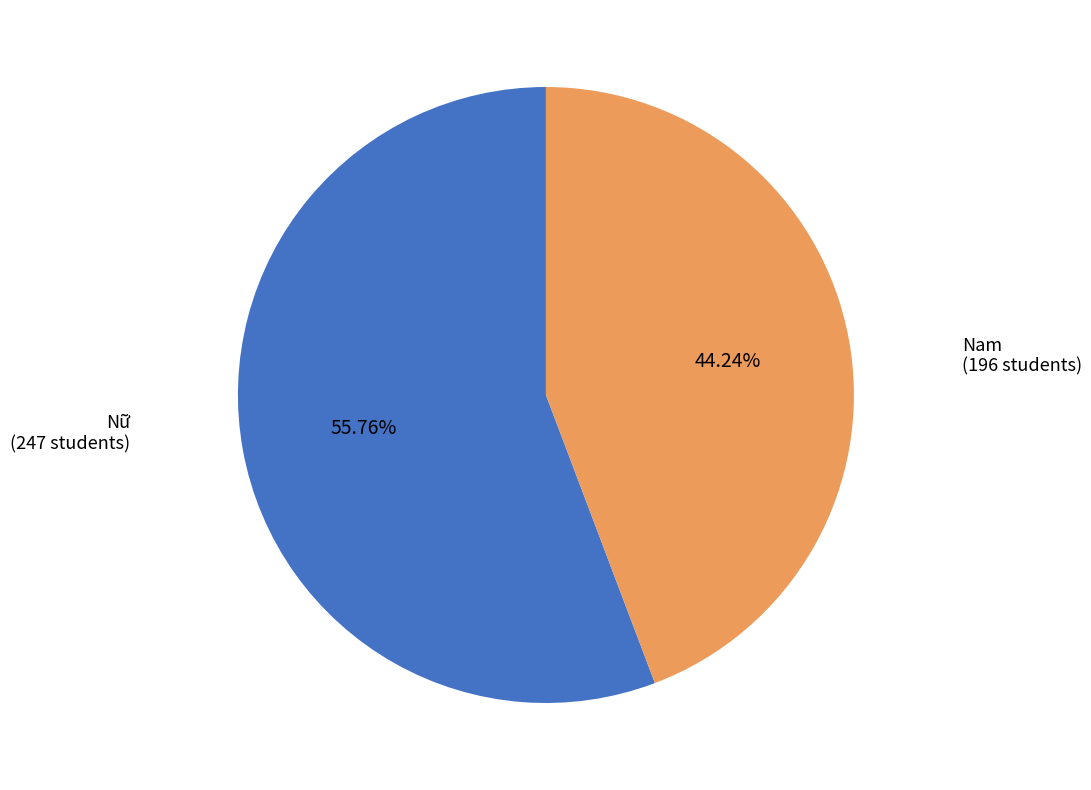

Is there any slice that represents more than half of the pie?

Yes